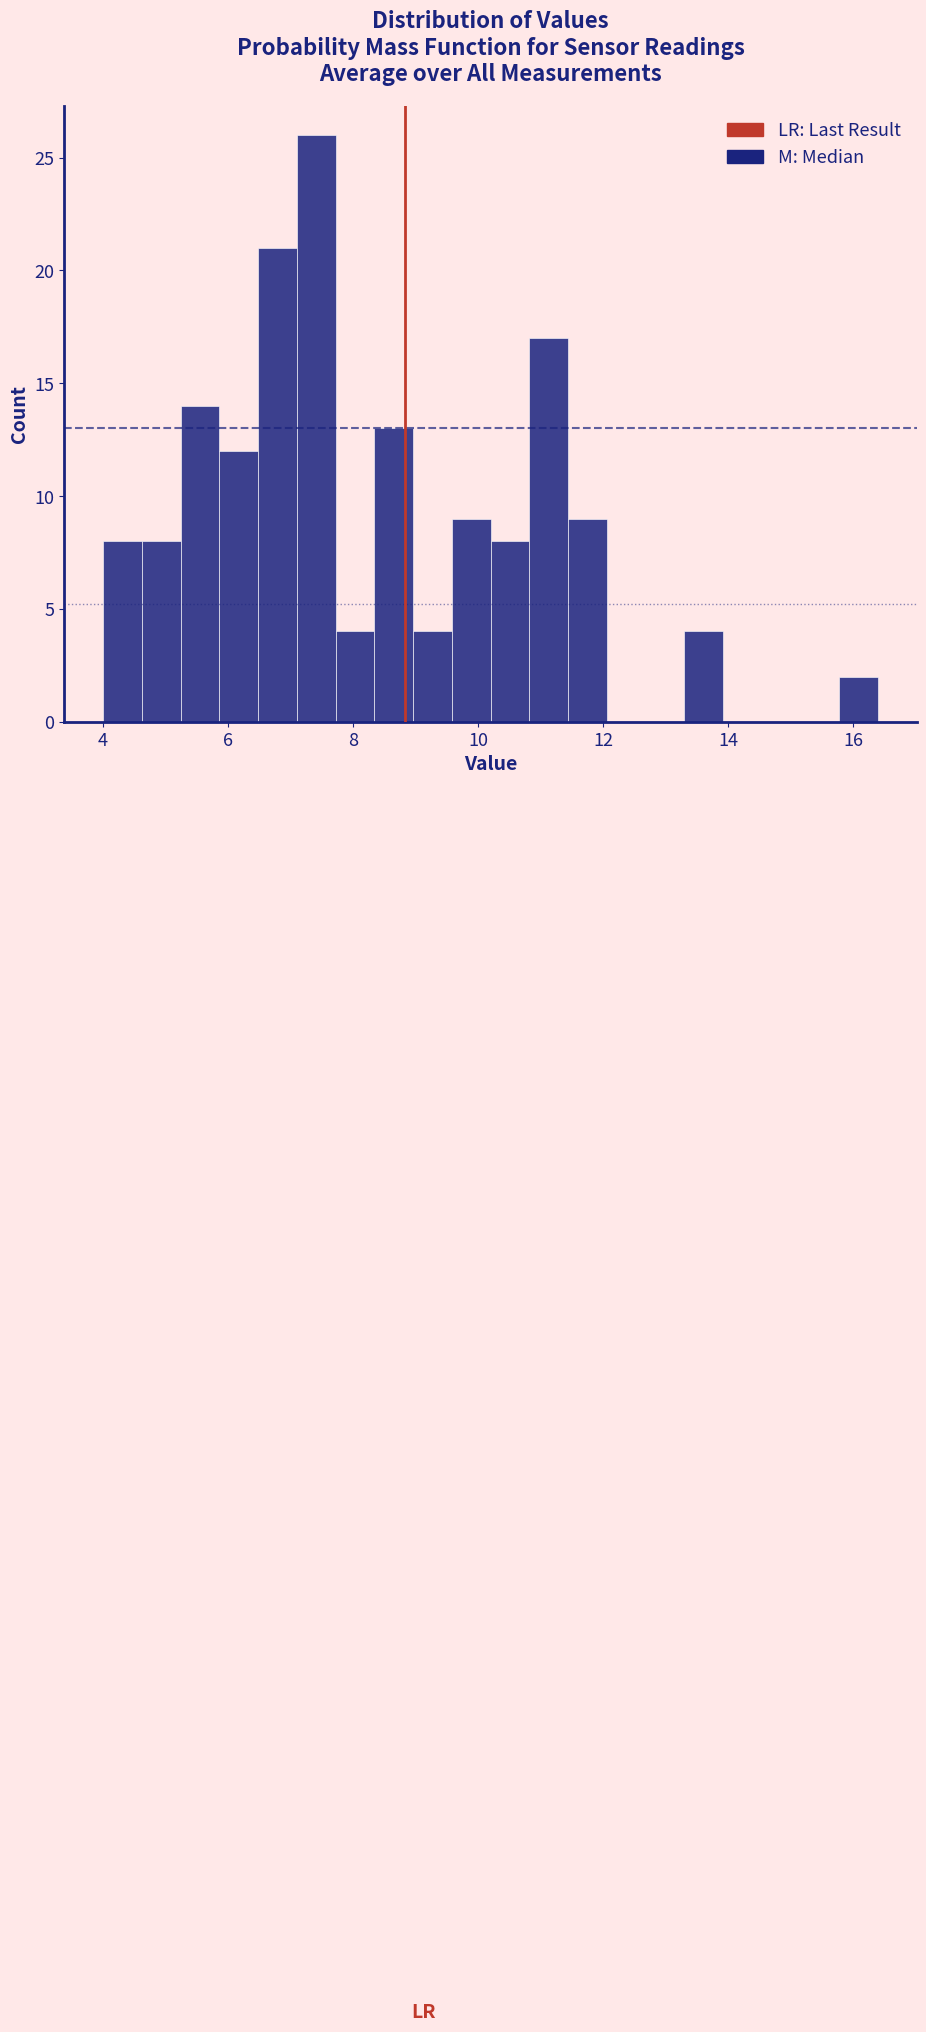

Read against the x-axis, roughly where is the centre of the tallest bar?

7.4